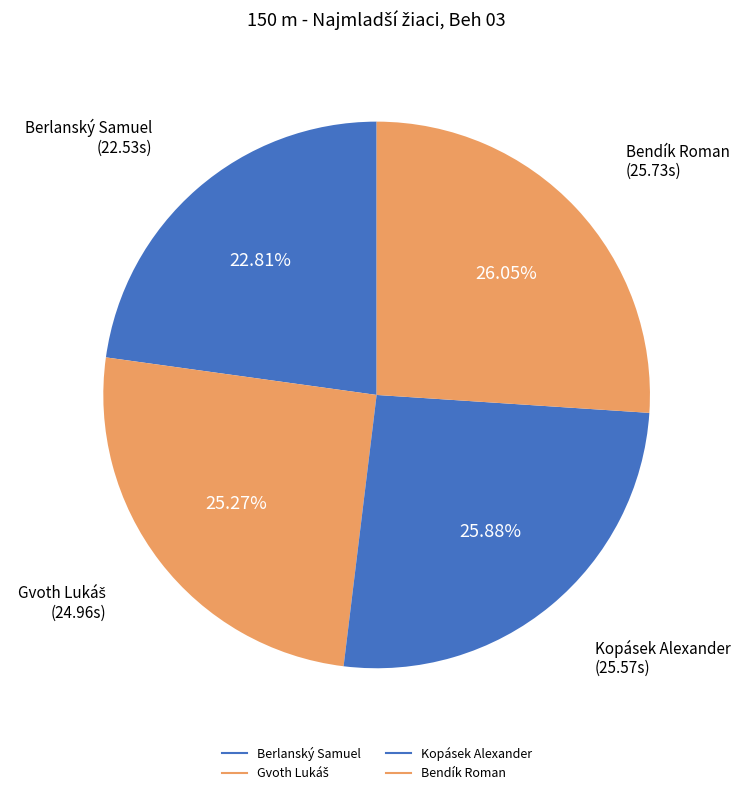

Which category has the smallest portion of the pie?

Berlanský Samuel